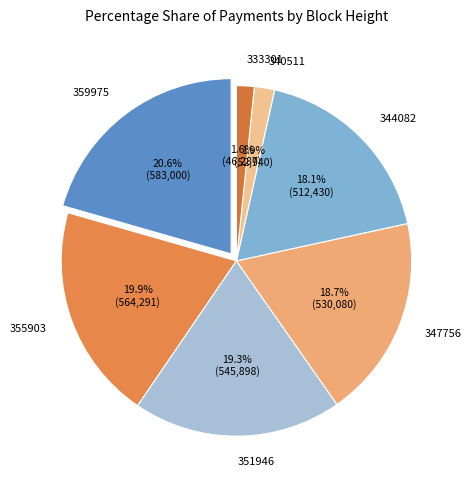

How much of the chart is everything except 359975?

79.4%